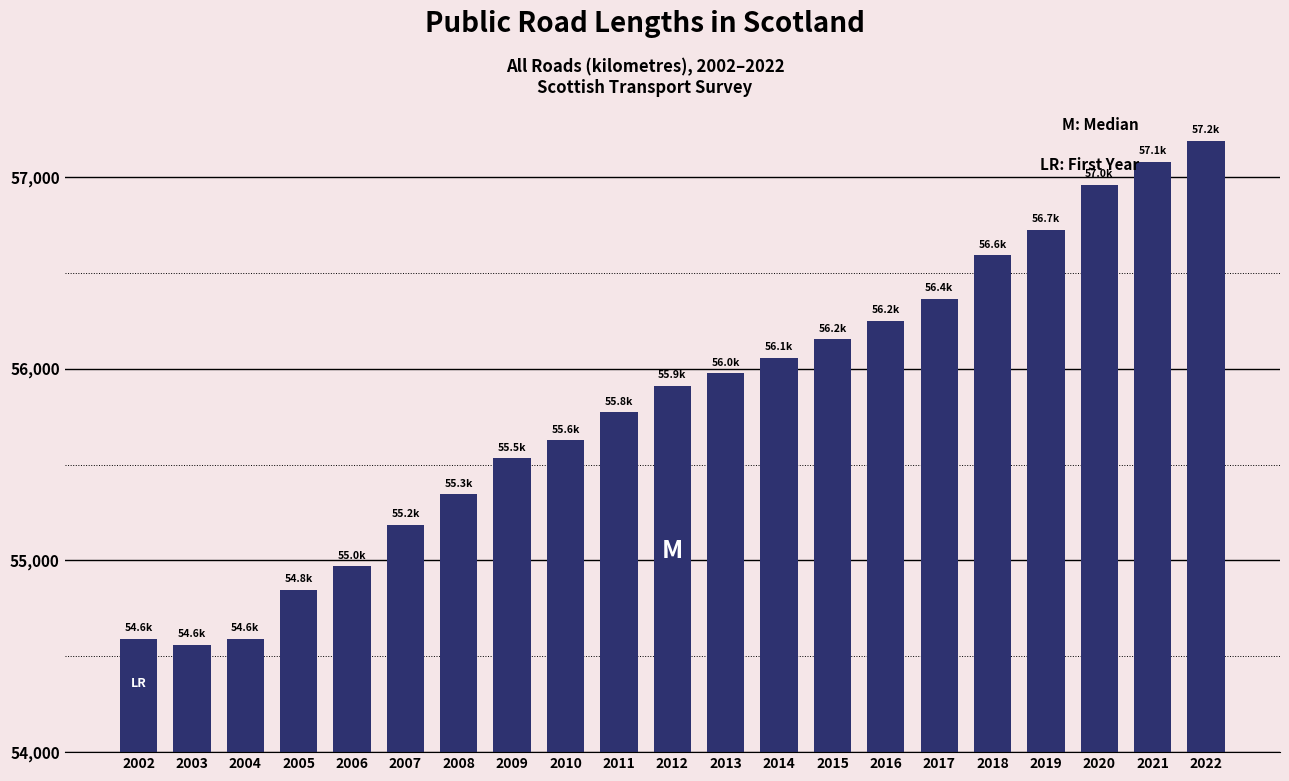

What is the sum of the values at 2010 and 2011?

111397.4